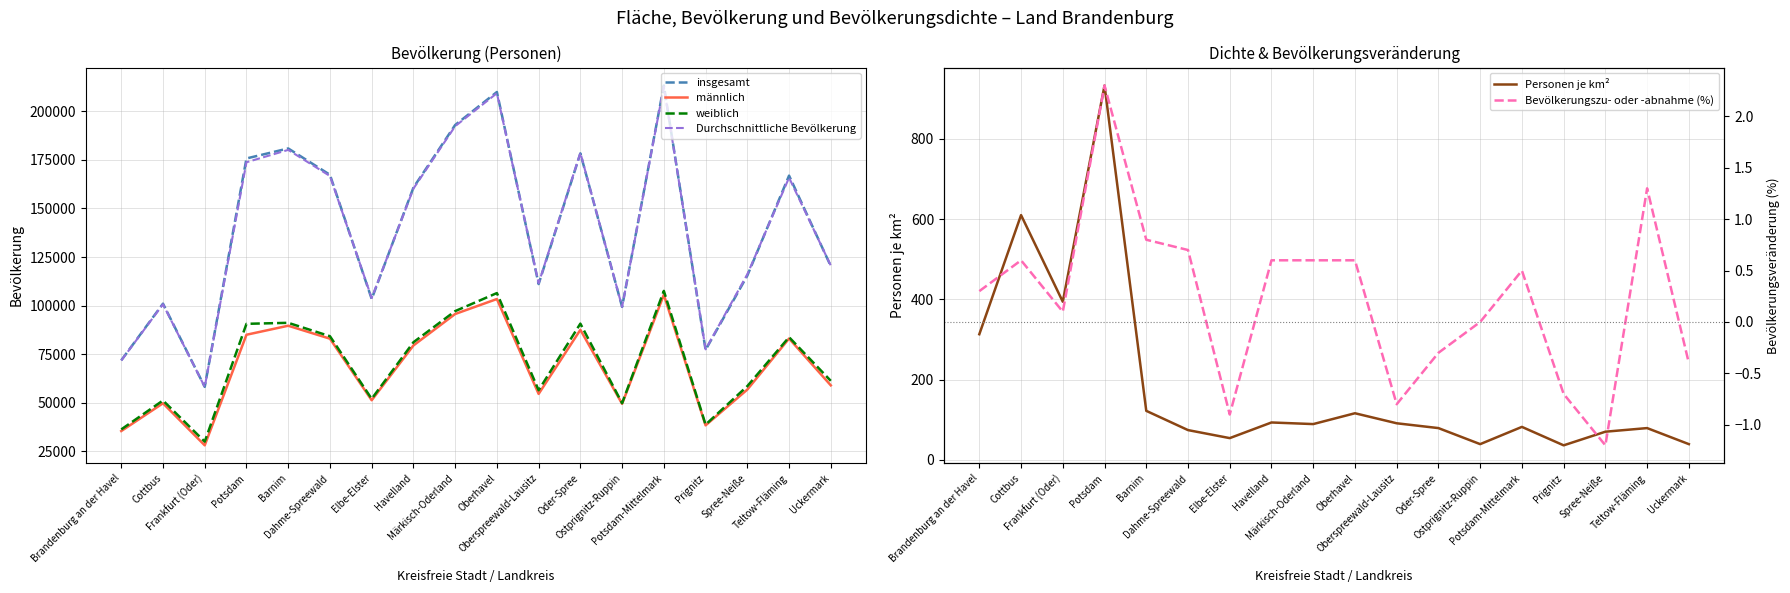

The value of Bevölkerungszu- oder -abnahme (%) at Elbe-Elster is -0.3. True or false?

False